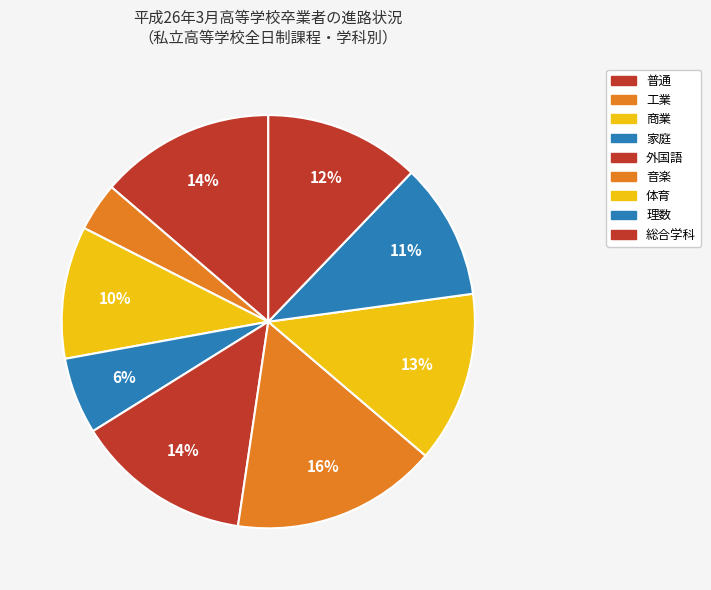

Count the number of slices in the pie.

9